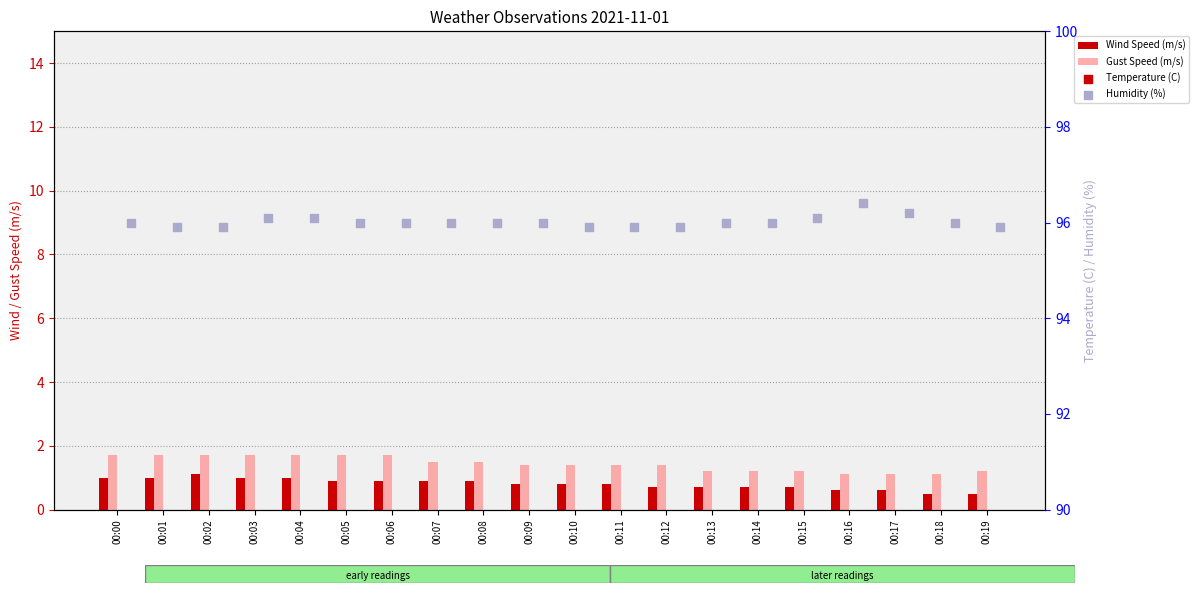

Which series contains the highest Y value?

Humidity (%)